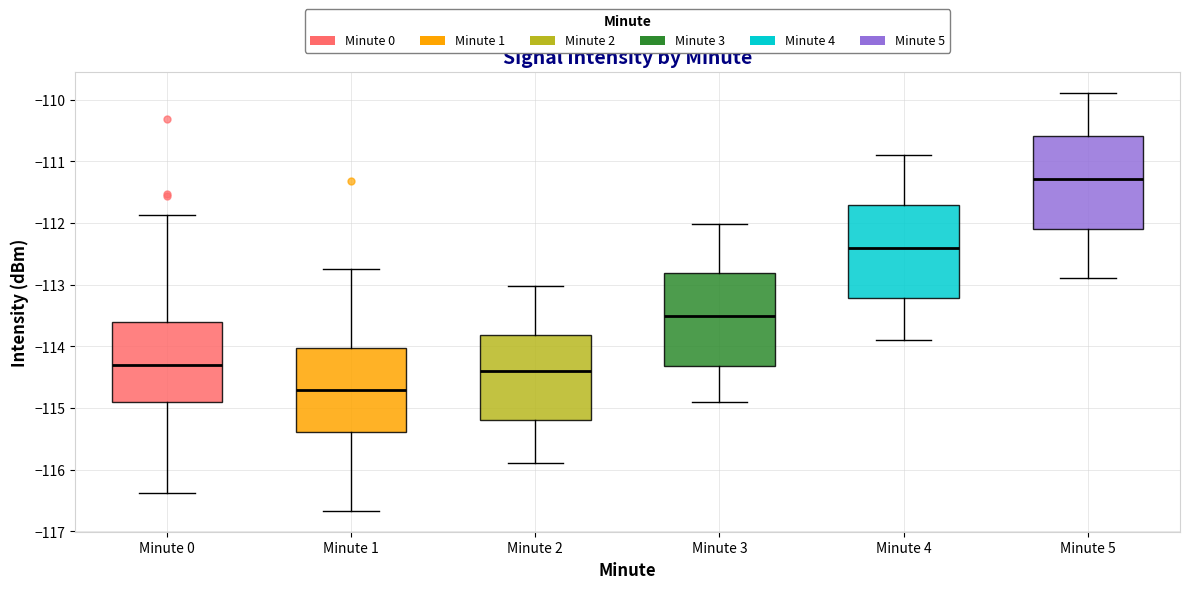

Reading left to right, read every box against the y-axis: the position of its median line, the range the box covers, and the ends of its whiskers. The values are not printed on the chart, so give them approximately, as read against the axis.

Minute 0: median -114.3, box -114.9 to -113.6, whiskers -116.4 to -111.9
Minute 1: median -114.7, box -115.4 to -114.0, whiskers -116.7 to -112.7
Minute 2: median -114.4, box -115.2 to -113.8, whiskers -115.9 to -113.0
Minute 3: median -113.5, box -114.3 to -112.8, whiskers -114.9 to -112.0
Minute 4: median -112.4, box -113.2 to -111.7, whiskers -113.9 to -110.9
Minute 5: median -111.3, box -112.1 to -110.6, whiskers -112.9 to -109.9